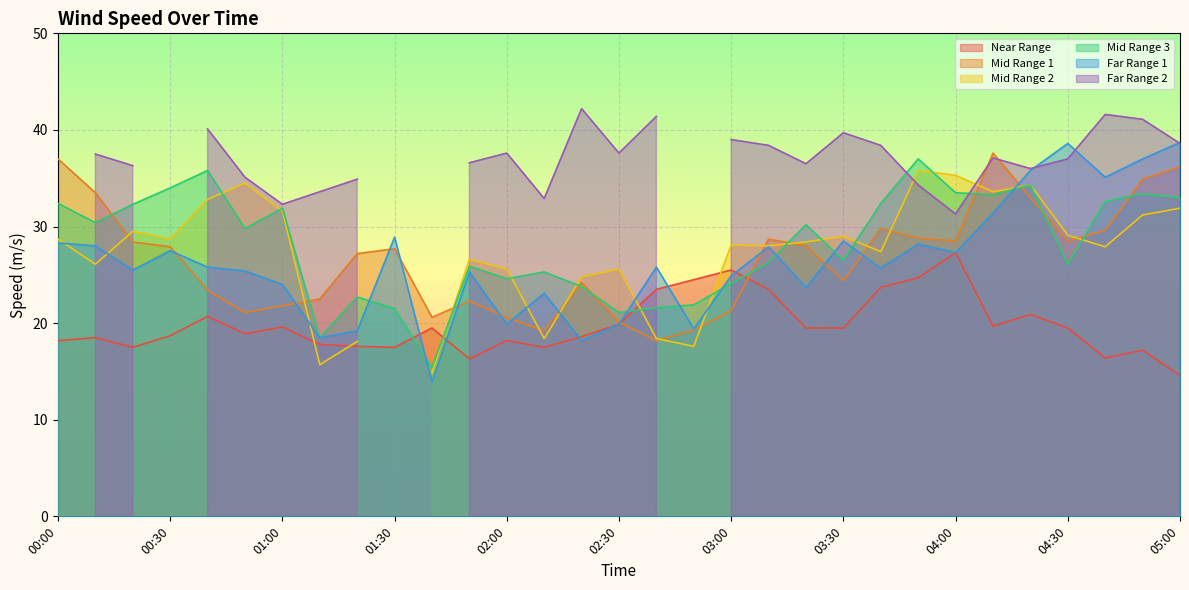

True or false: Mid Range 3 and Near Range cross at least once.

True